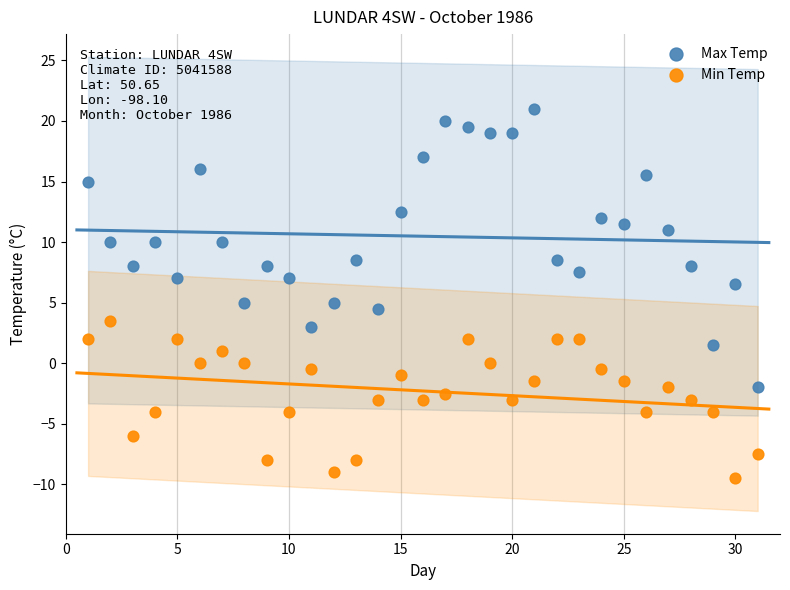

Which series has the widest spread of Y values?

Max Temp